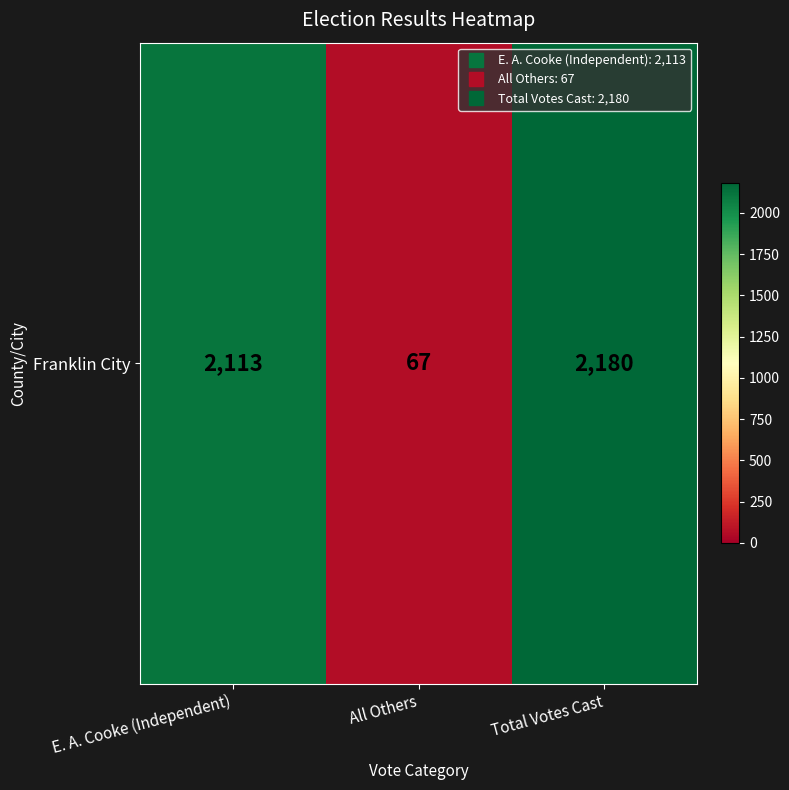

List the labels in order of value, largest first.

Total Votes Cast, E. A. Cooke (Independent), All Others